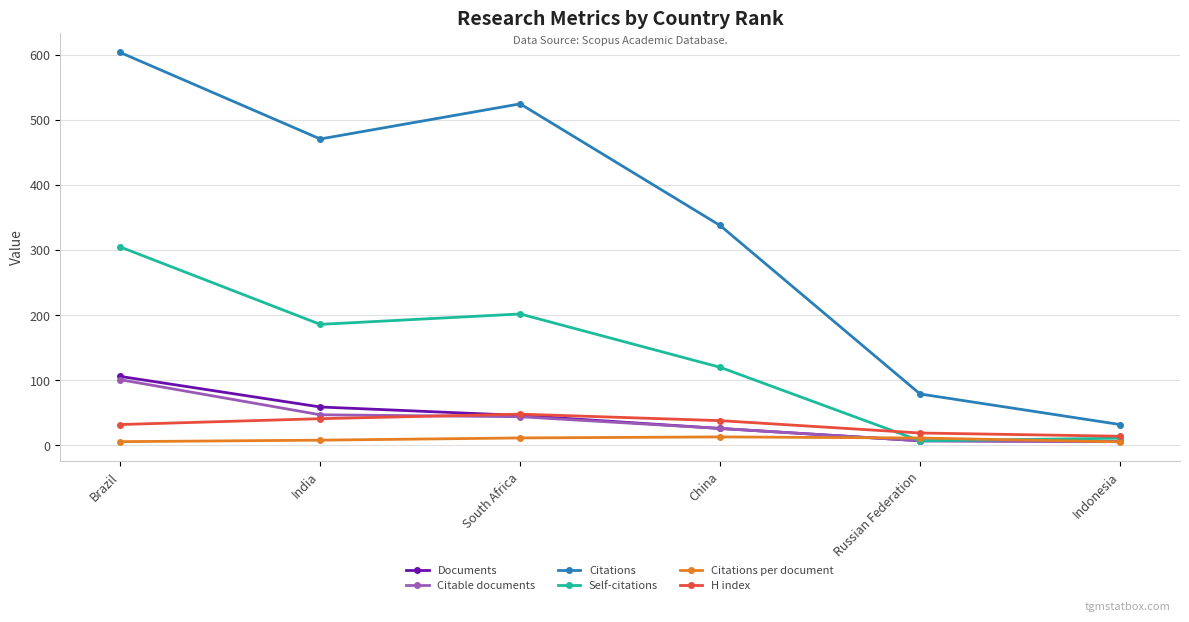

Is this an area chart (filled region under the line)?

No